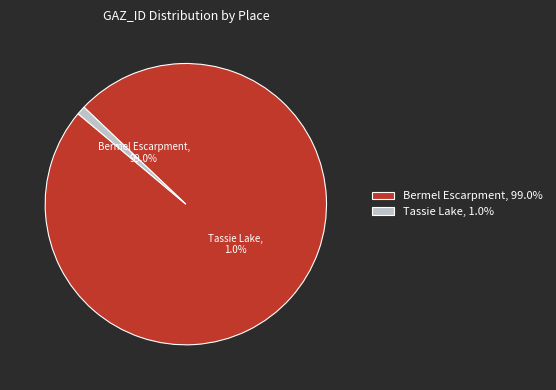

The Tassie Lake slice represents 11% of the pie. True or false?

False